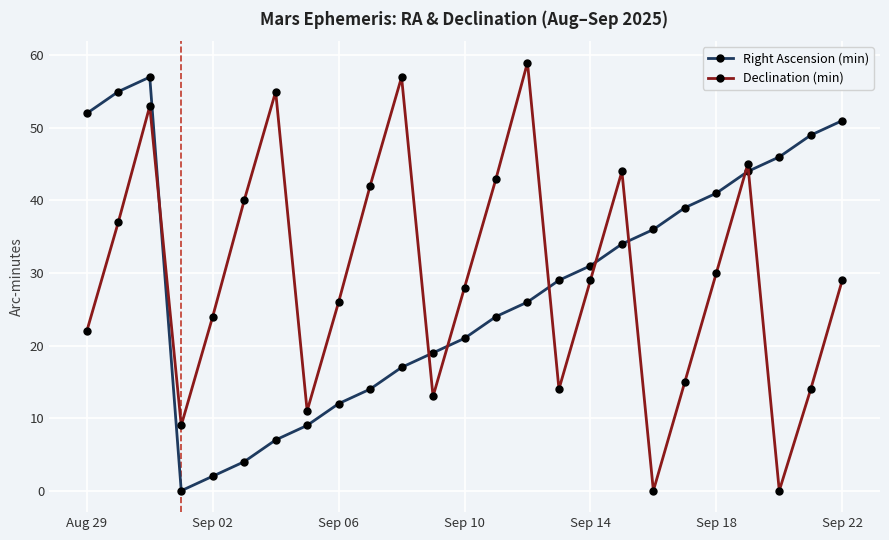

At how many categories does at least one series exceed 6?

25